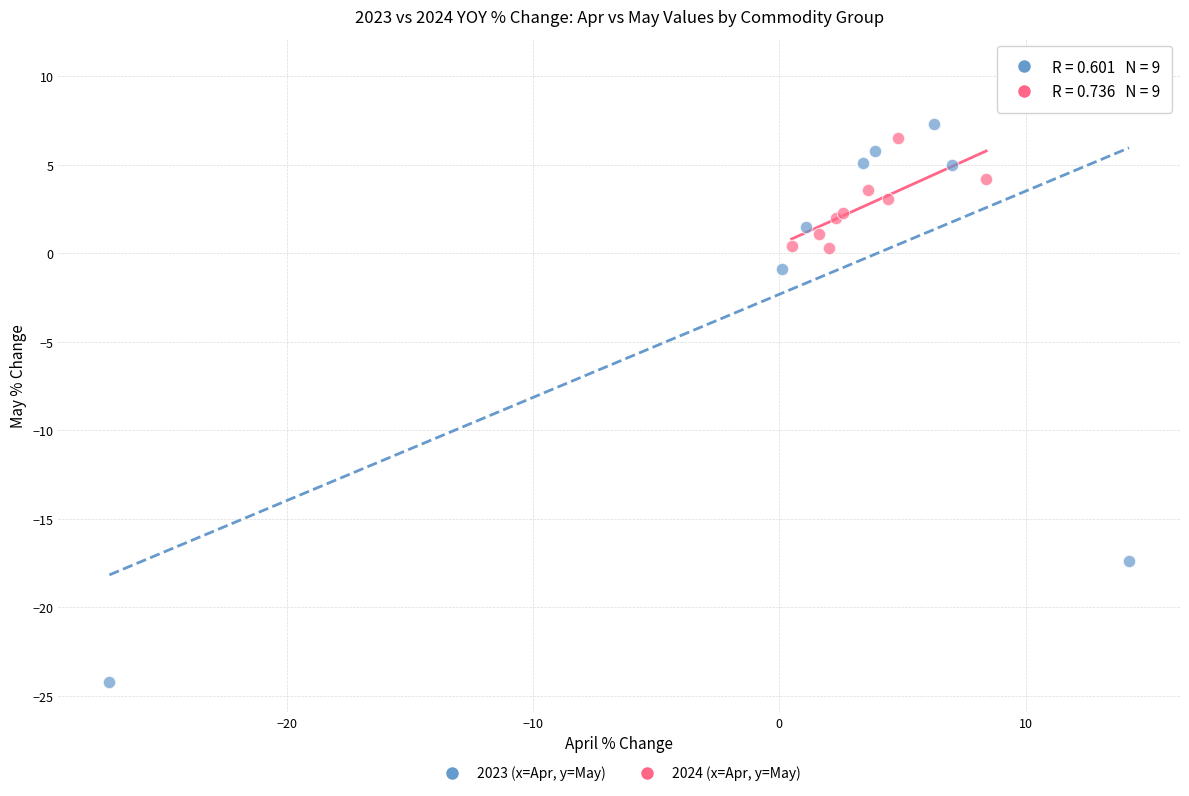

Which series contains the lowest Y value?

2023 (x=Apr, y=May)